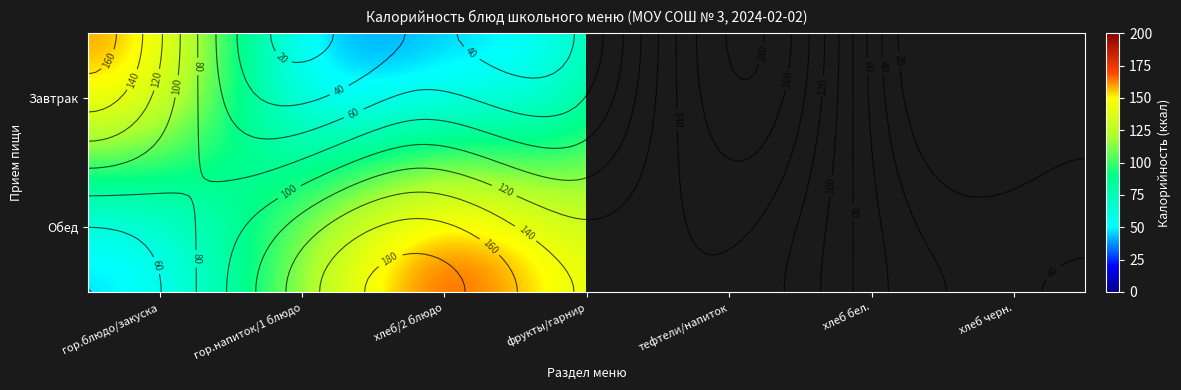

List the labels in order of Завтрак value, smallest first.

гор.напиток/1 блюдо, хлеб/2 блюдо, фрукты/гарнир, гор.блюдо/закуска, тефтели/напиток, хлеб бел., хлеб черн.